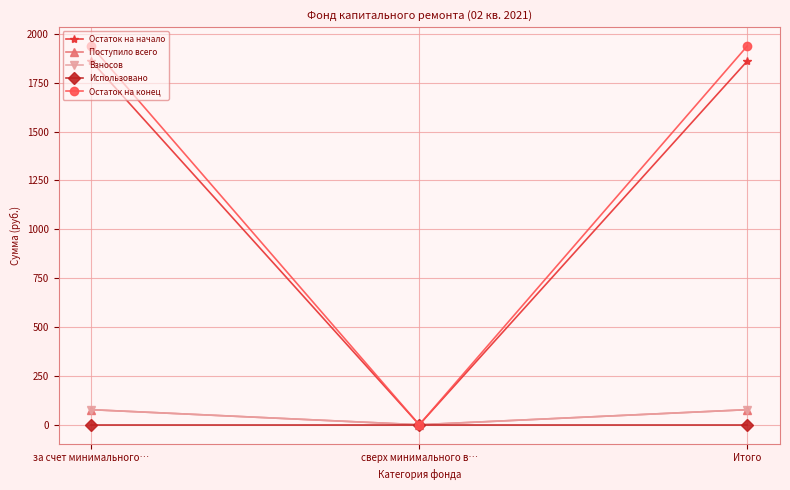

Does the chart have visible grid lines?

Yes